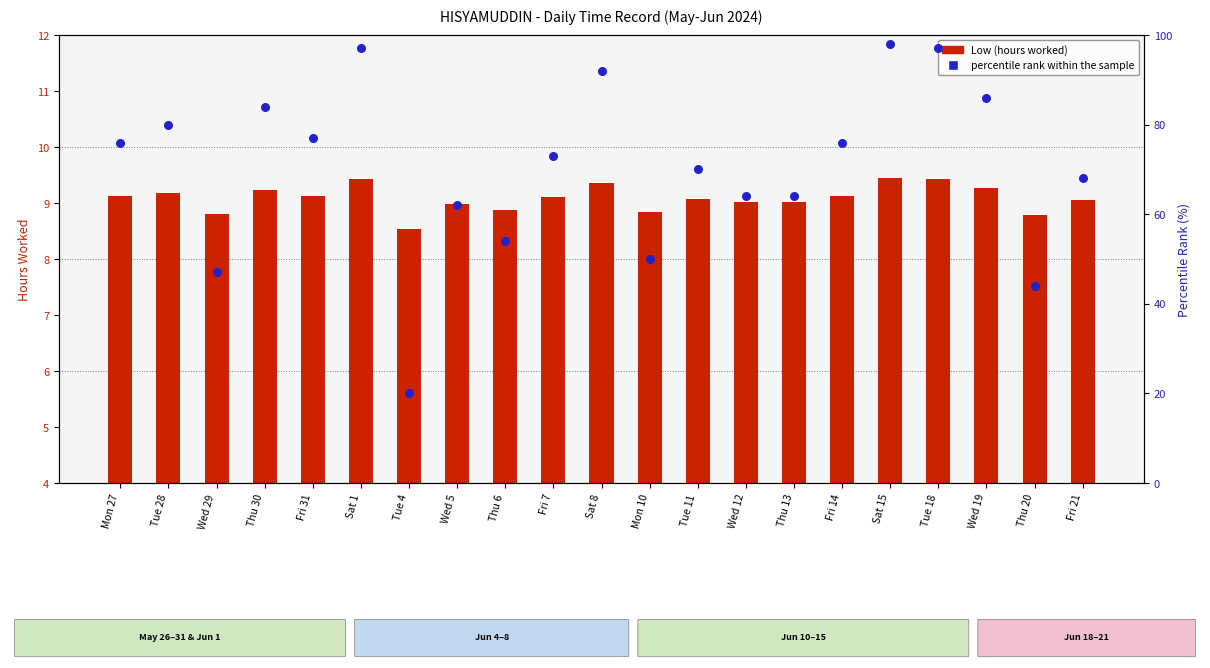

Which series has the largest total across all categories?

percentile rank within the sample